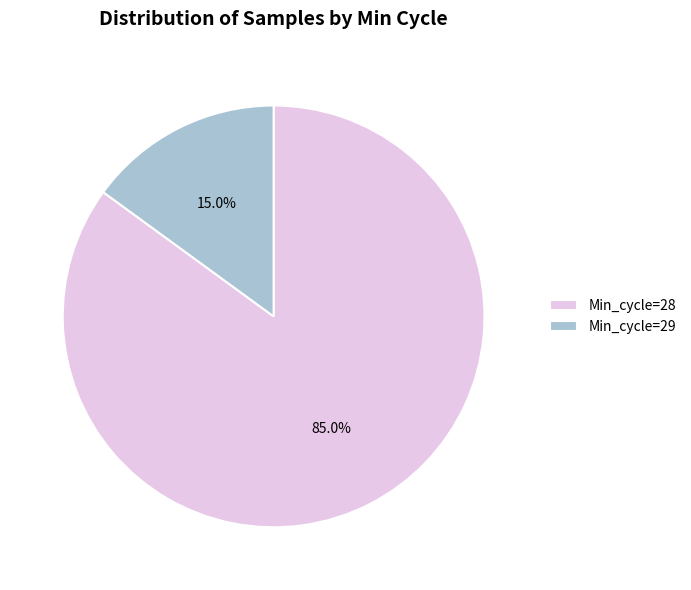

Approximately how many times larger is the value at Min_cycle=28 compared to Min_cycle=29?

5.7